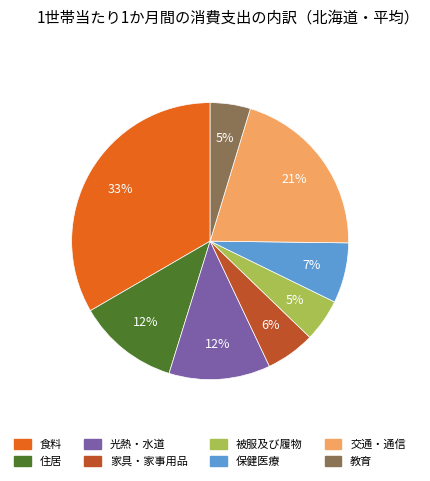

Between 交通・通信 and 家具・家事用品, which is larger?

交通・通信